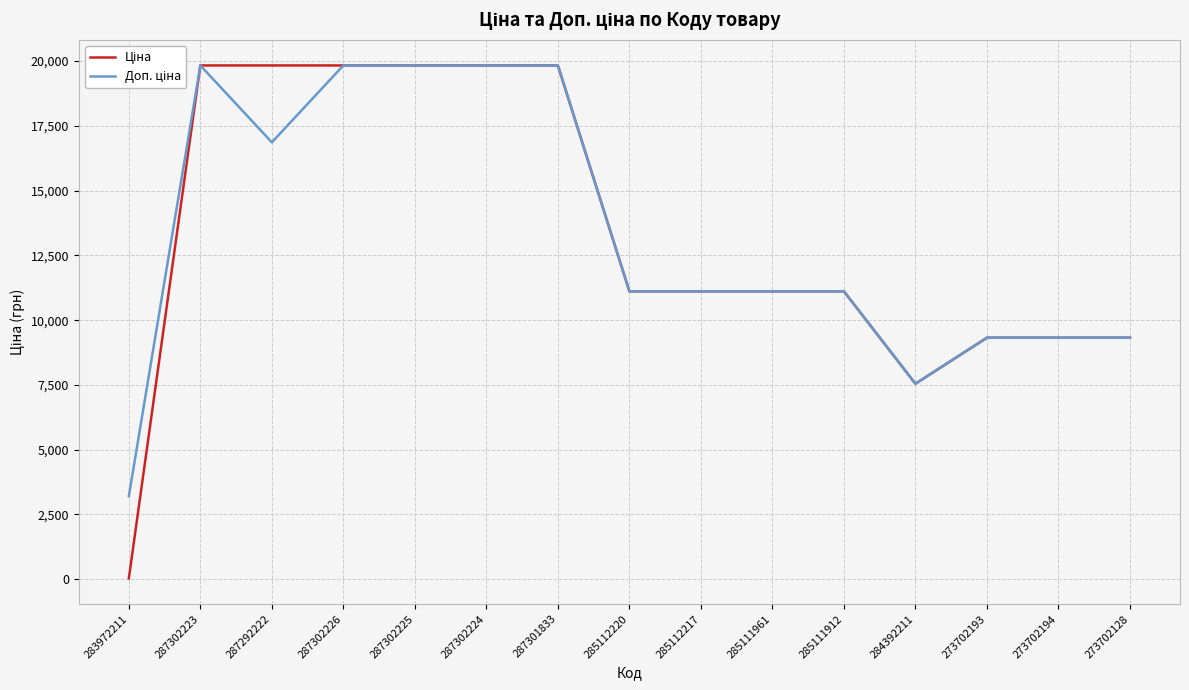

What is the total value across all series at 287302225?

39662.1